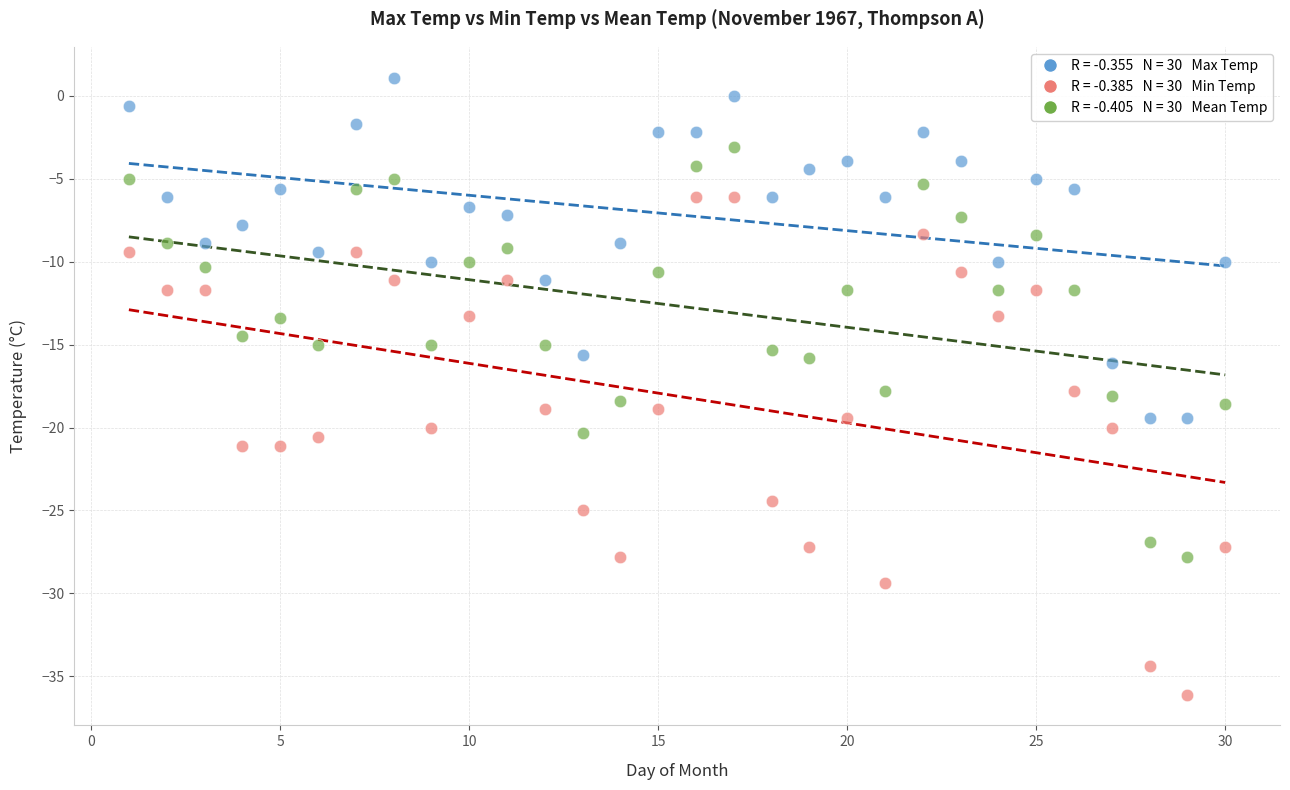

Across all data points, what is the range of Y values (max minus min)?

37.2